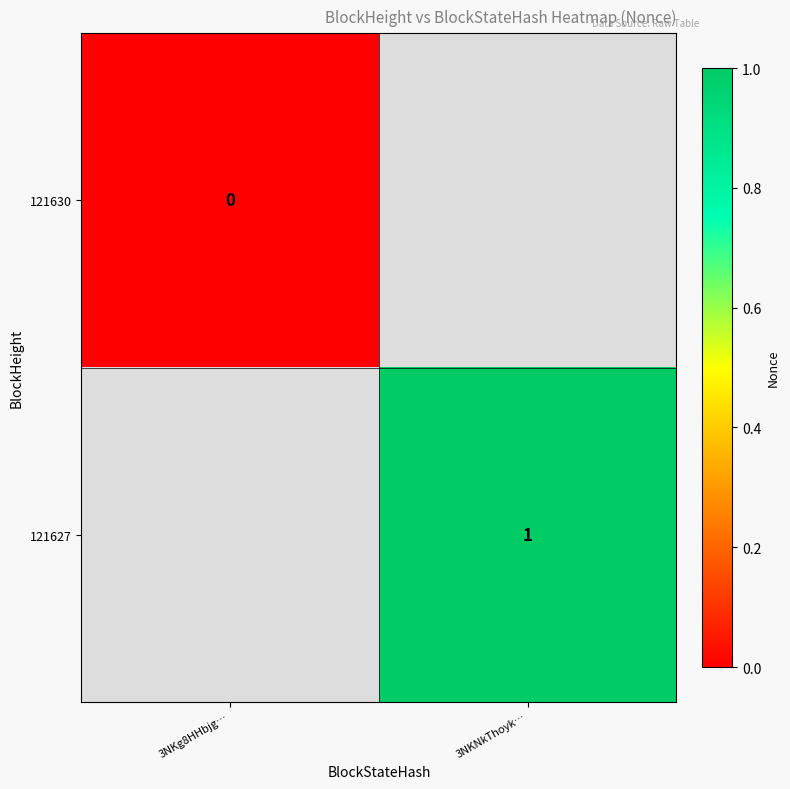

True or false: 121627 has a value of 1 at 3NKNkThoyk….

True